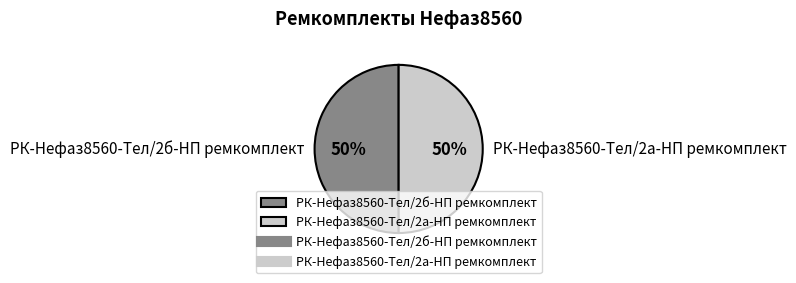

Do РК-Нефаз8560-Тел/2а-НП ремкомплект and РК-Нефаз8560-Тел/2б-НП ремкомплект together represent more than half of the pie?

Yes